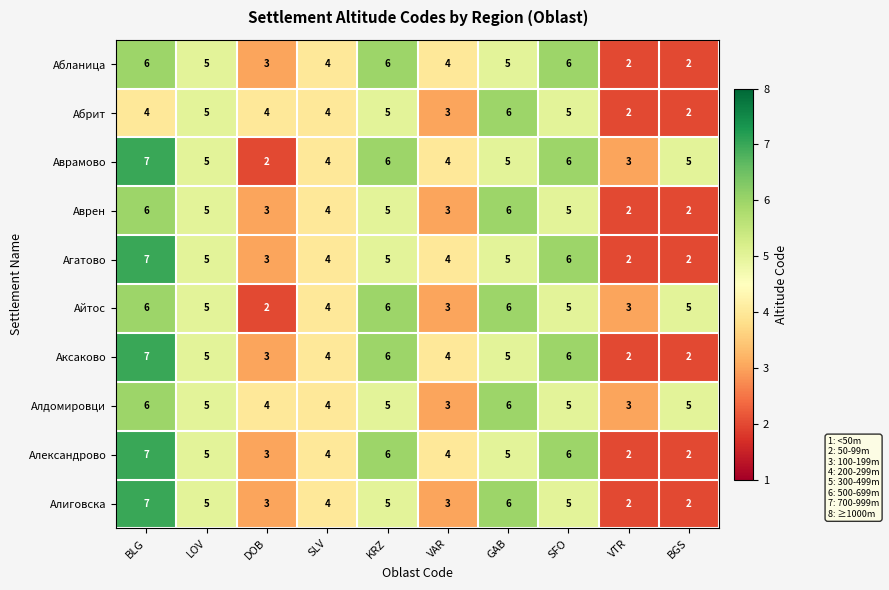

Which series has the largest total across all categories?

Аврамово